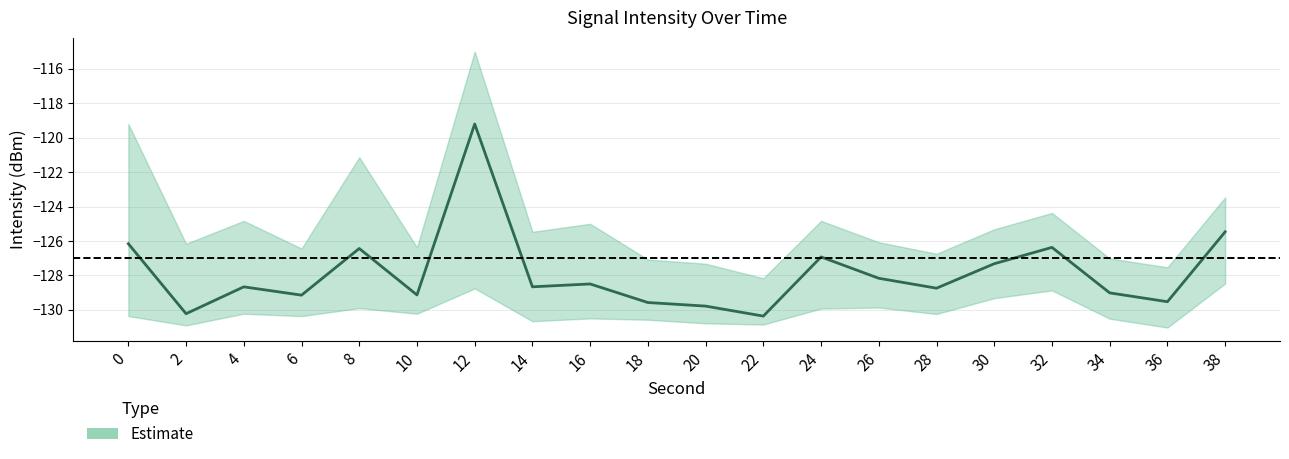

Rank the series by their average value, from highest to lowest.

upper, center, lower